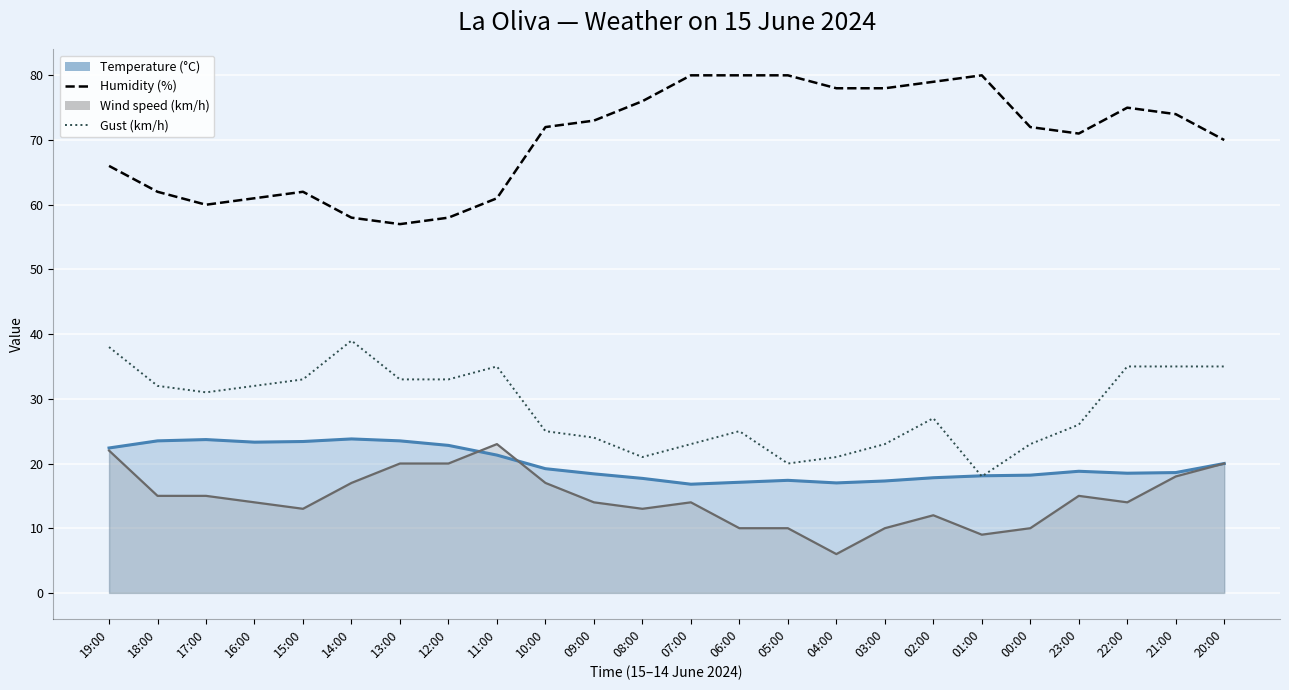

At which category does Gust (km/h) reach its first local valley?

17:00